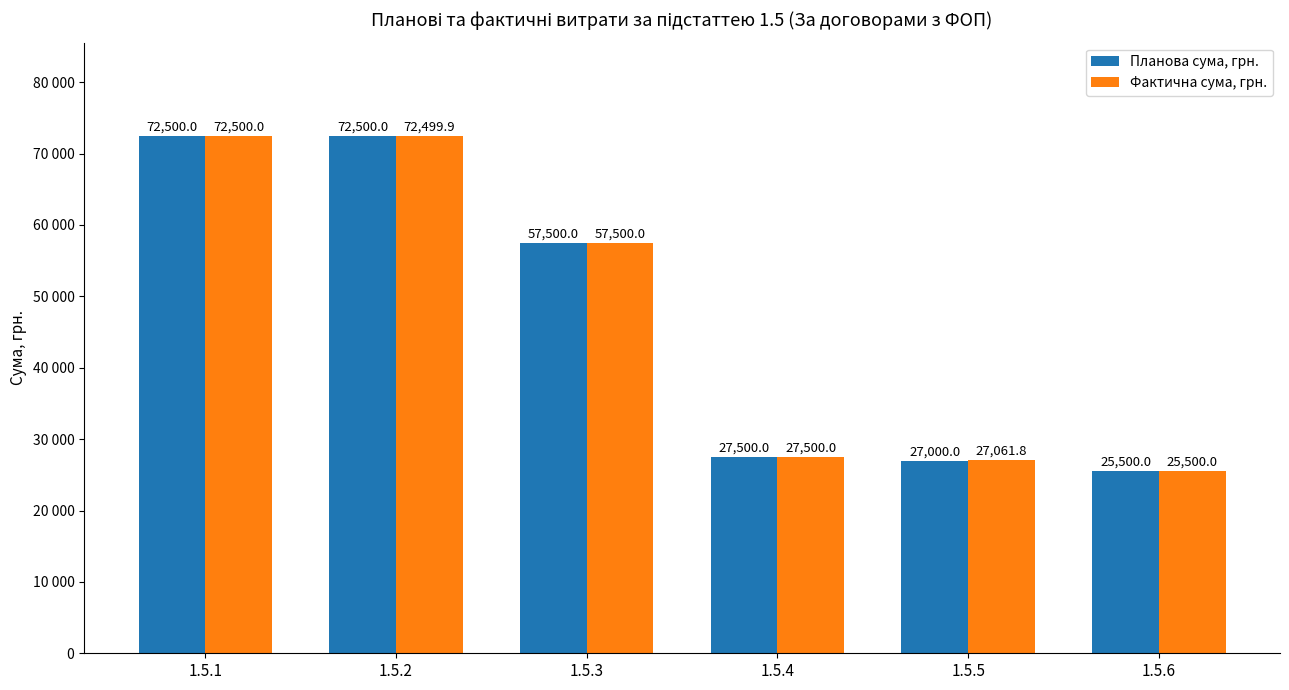

Which label corresponds to the smallest value in the chart?

1.5.6